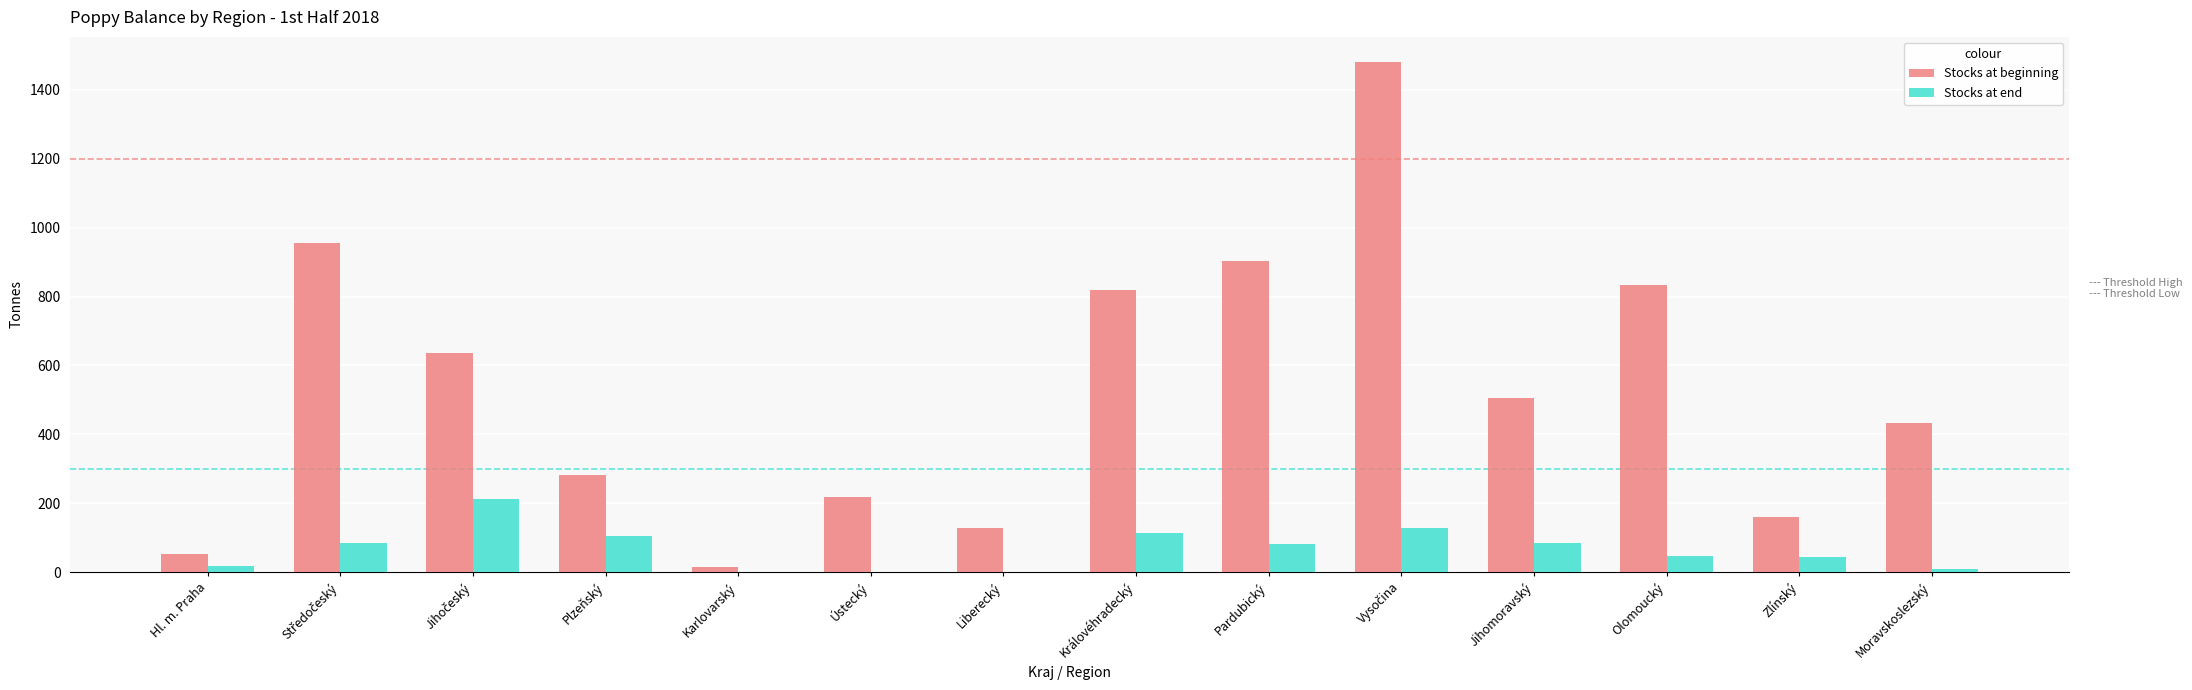

The Stocks at end series shows 114.1 at Královéhradecký. True or false?

True